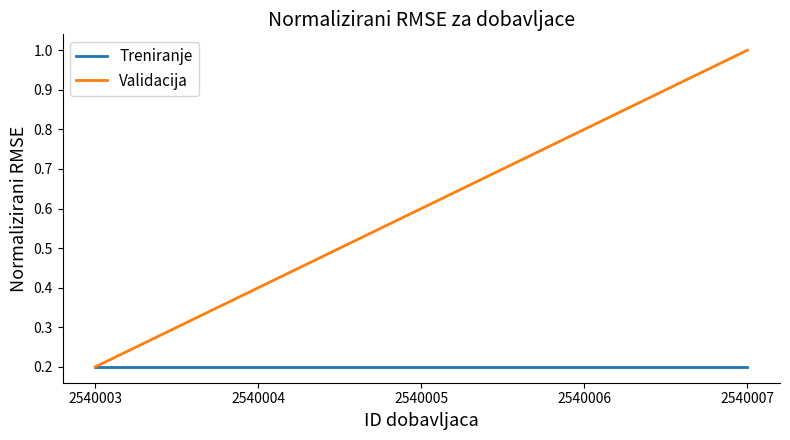

List the labels in order of Validacija value, smallest first.

2540003, 2540004, 2540005, 2540006, 2540007